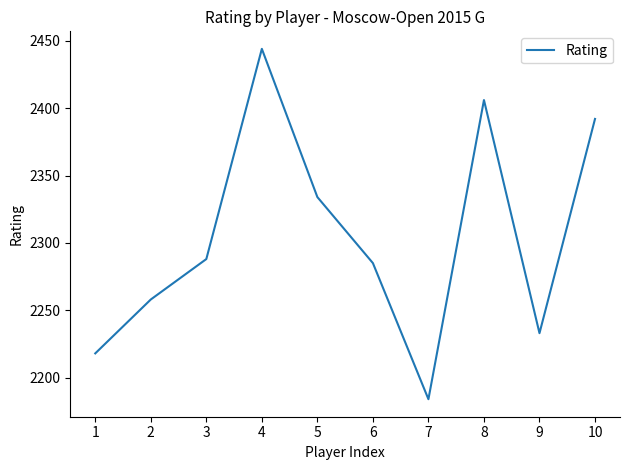

What is the approximate value at 5?

2334